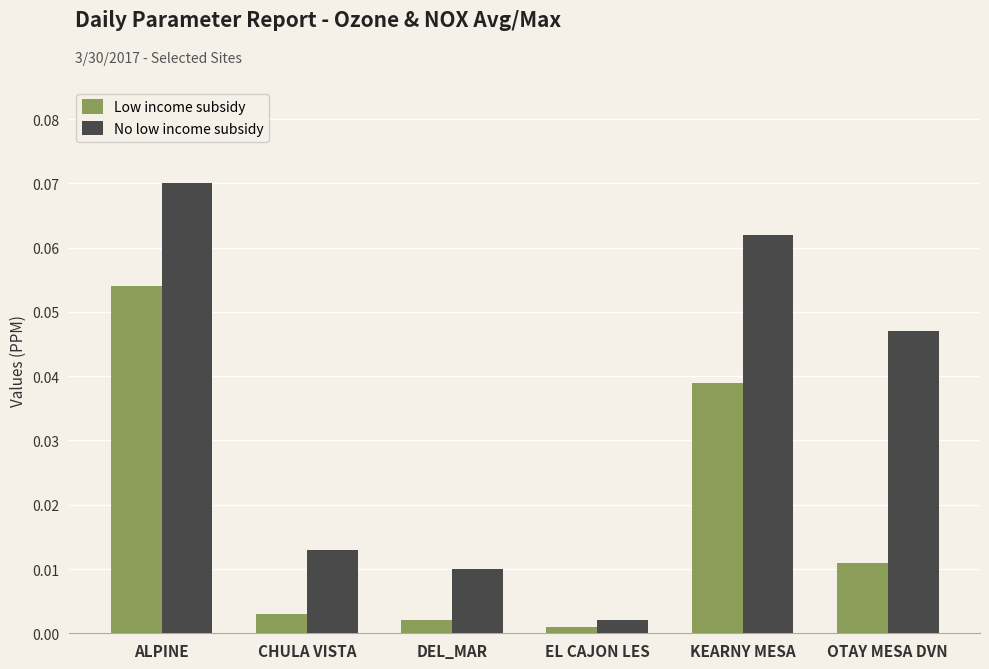

What are all the series names shown in the legend?

Low income subsidy, No low income subsidy